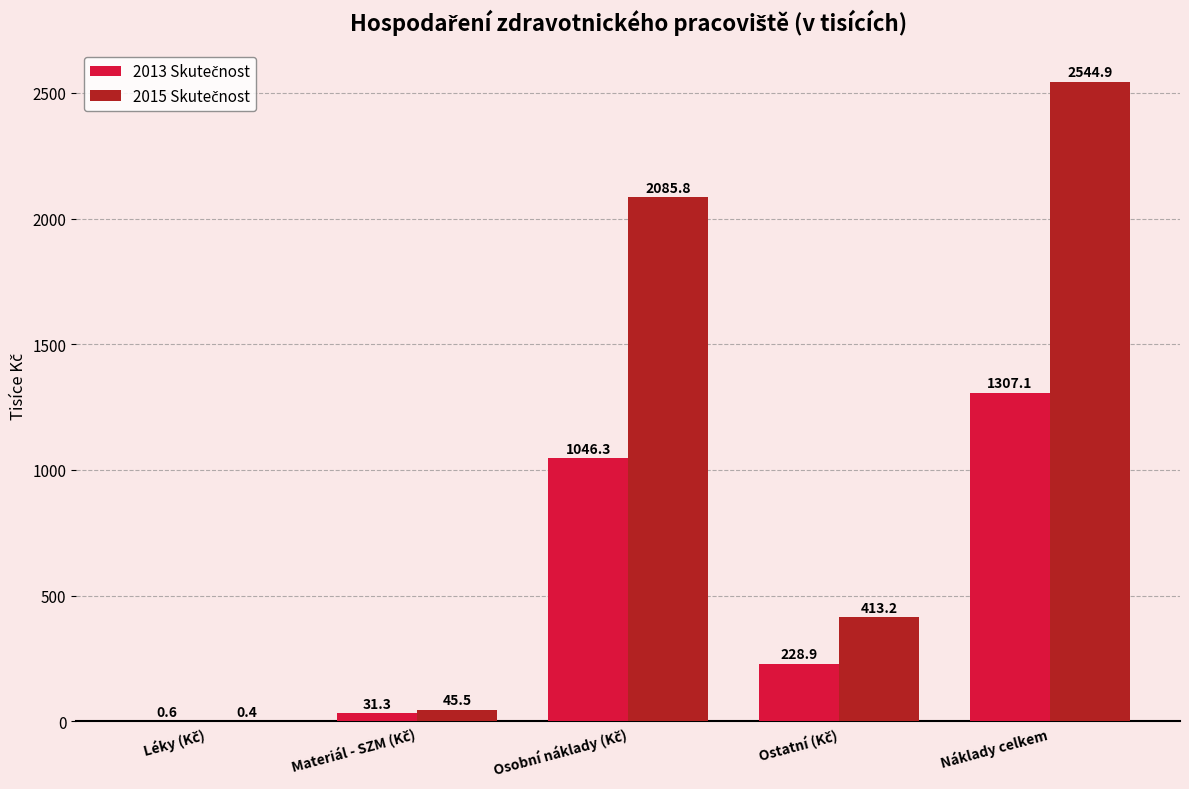

Which category has the highest value across all series?

Náklady celkem